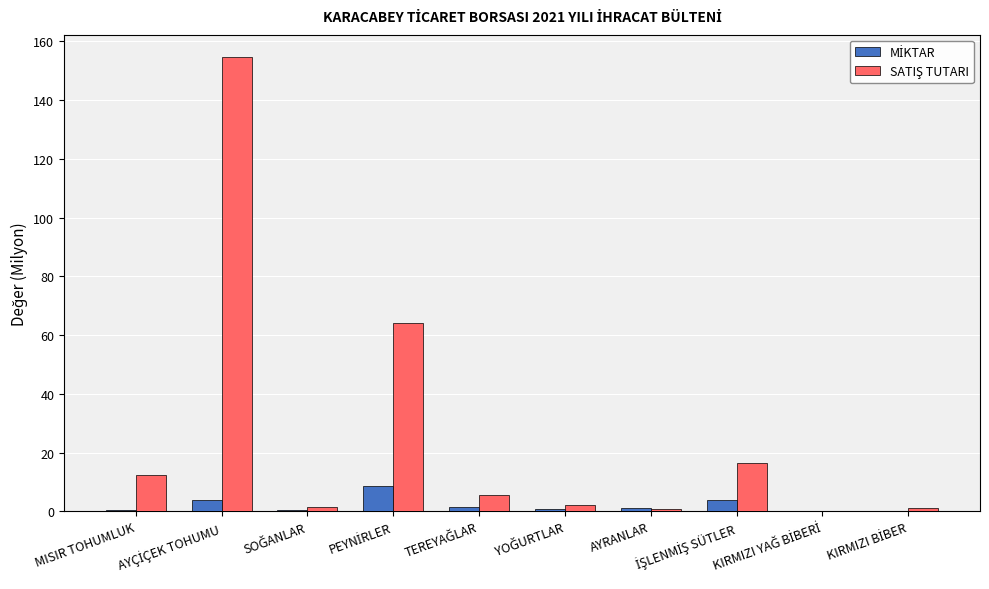

Count the number of data series in this chart.

2